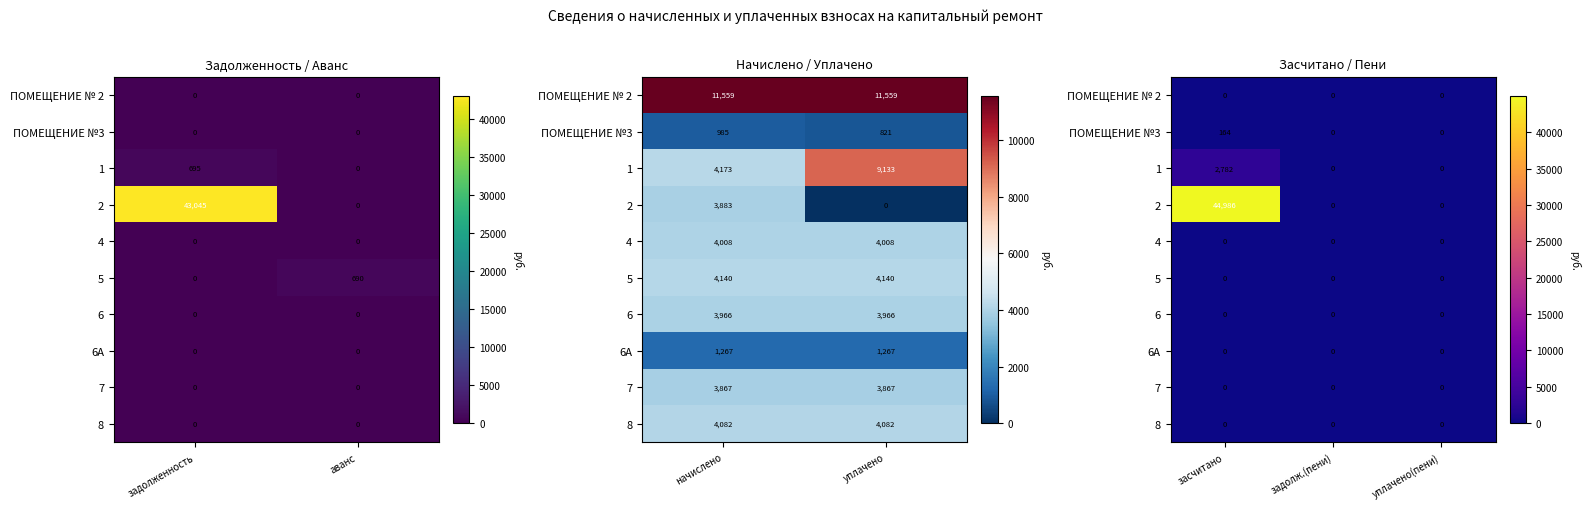

At how many categories does at least one series exceed 9105?

1